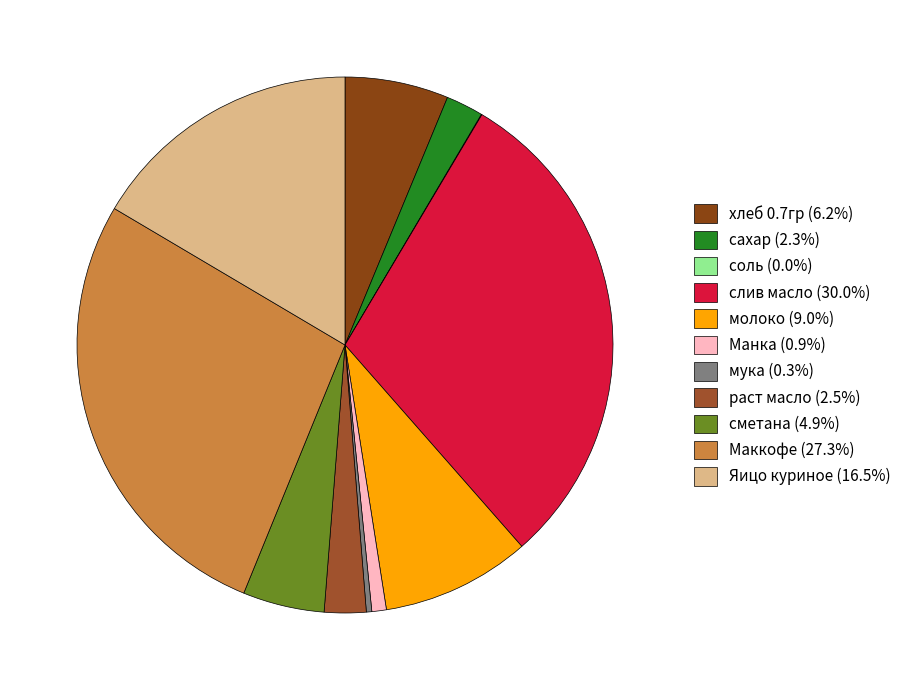

Which slice is the largest?

слив масло